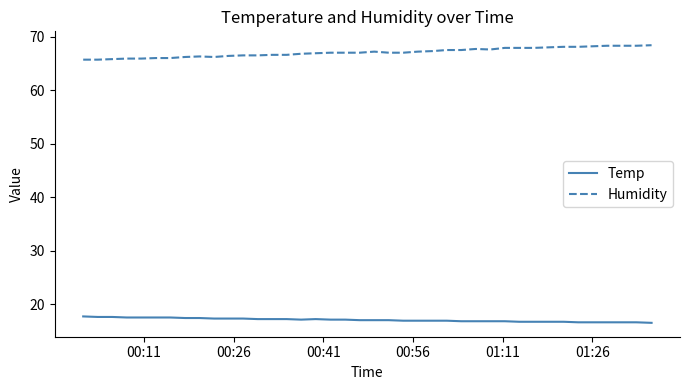

What is the minimum value for Humidity?

65.7